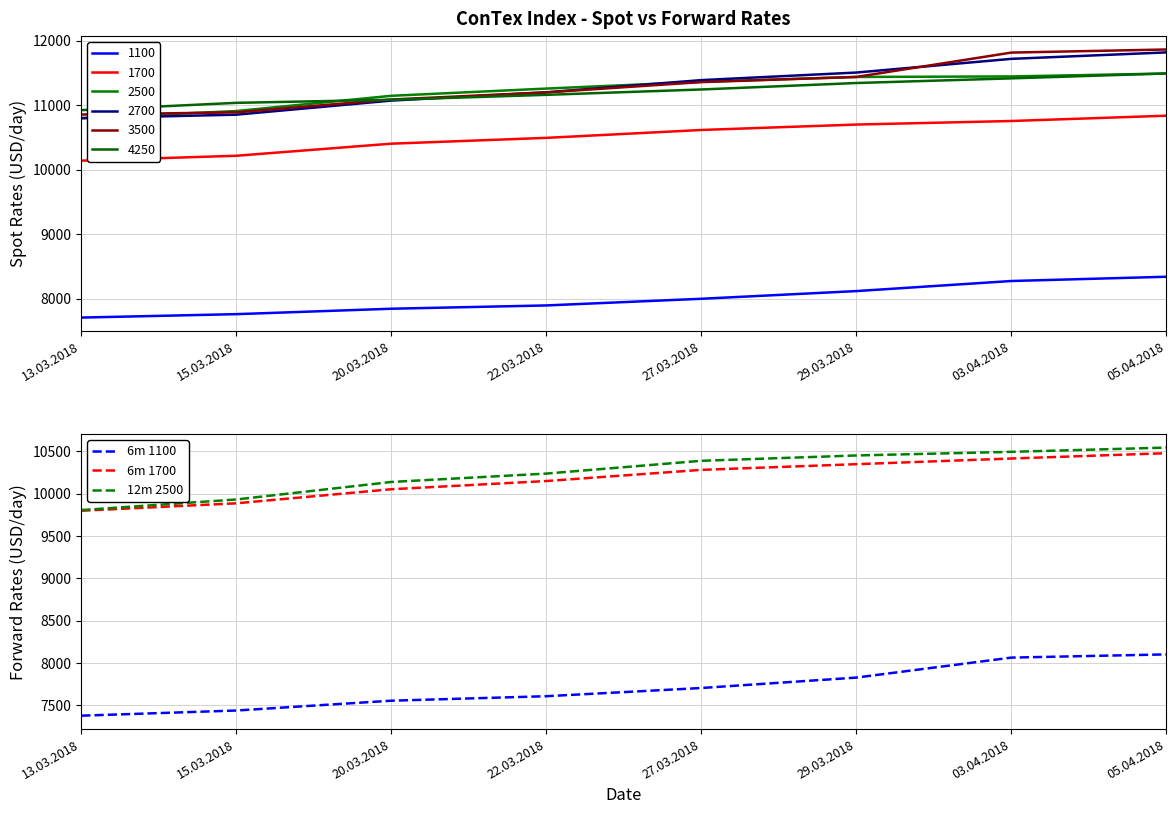

What is the difference between the maximum and second lowest values in the 6m 1700 series?

592